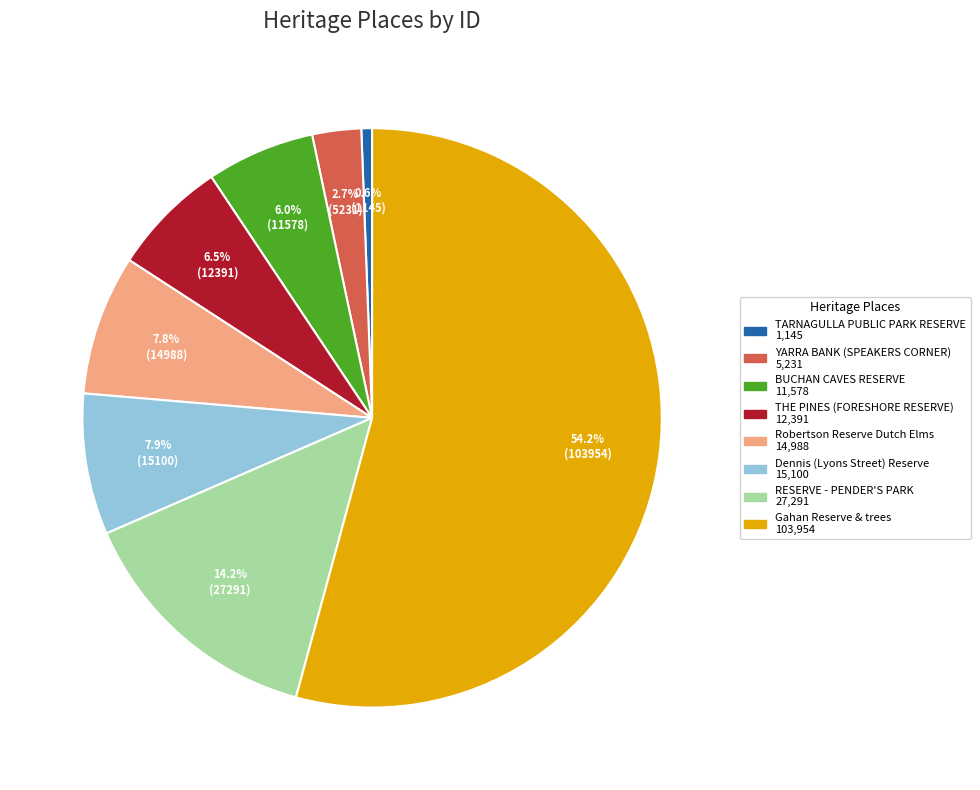

Count the number of slices in the pie.

8